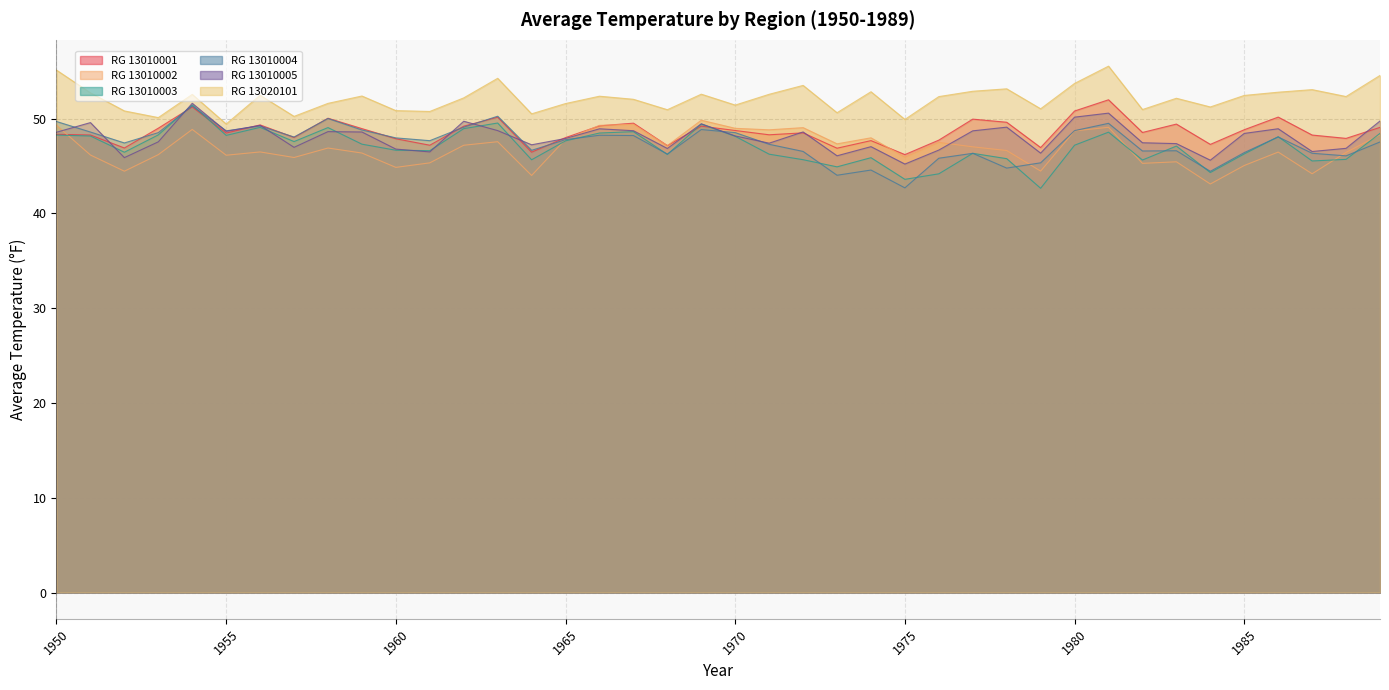

True or false: RG13020101 has more than 1 interior local peaks.

True